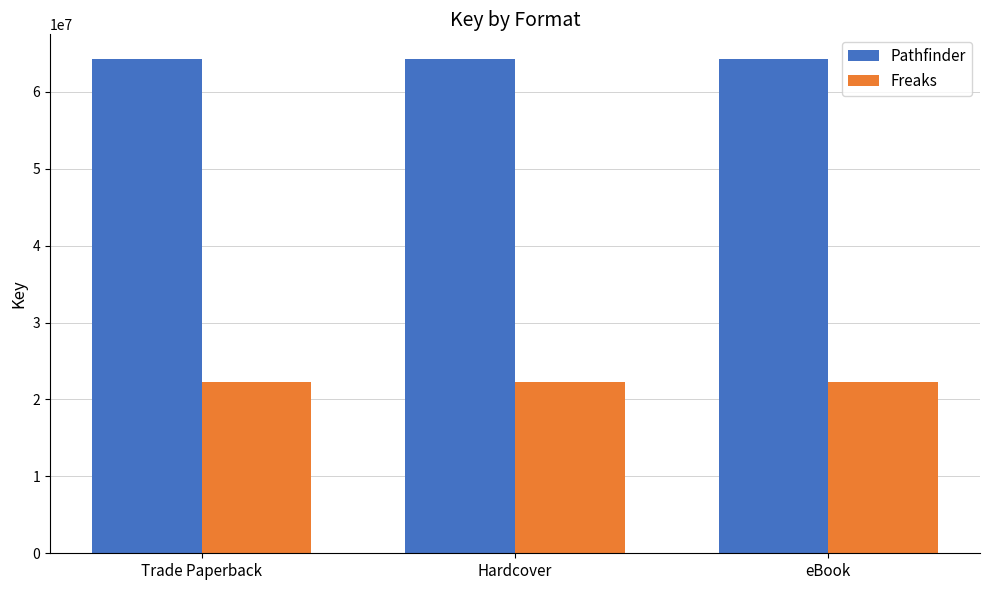

What is the lowest value of the Freaks series?

22317360